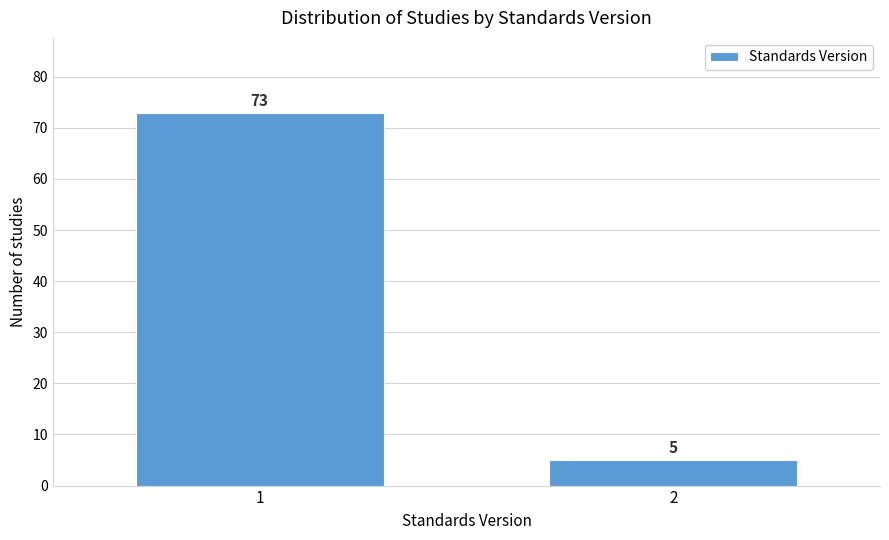

Reading left to right, what are all the values shown in this chart?

1=73	2=5